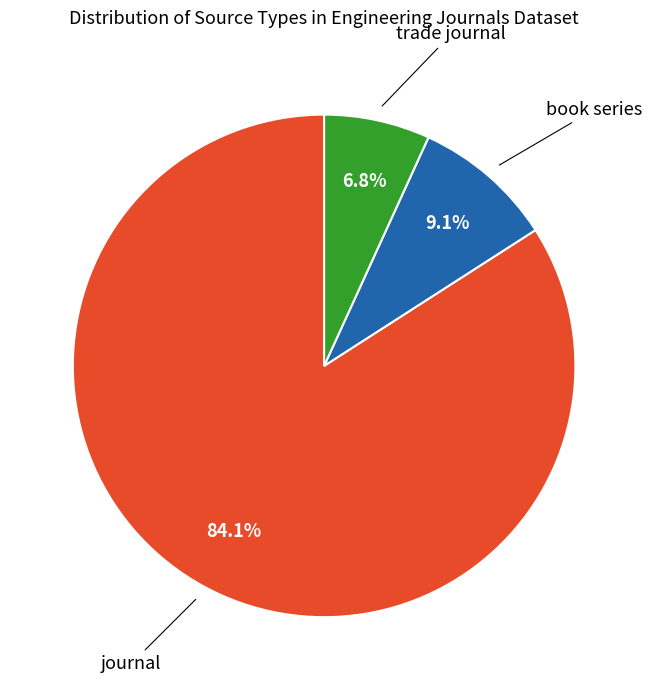

Does any single category account for the majority?

Yes